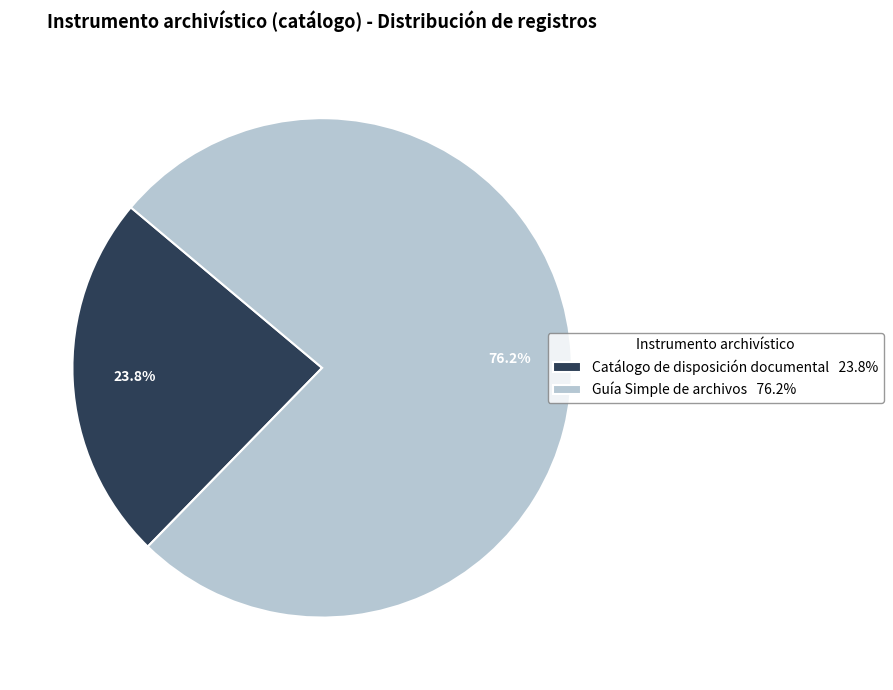

True or false: Catálogo de disposición documental accounts for 29% of the total.

False